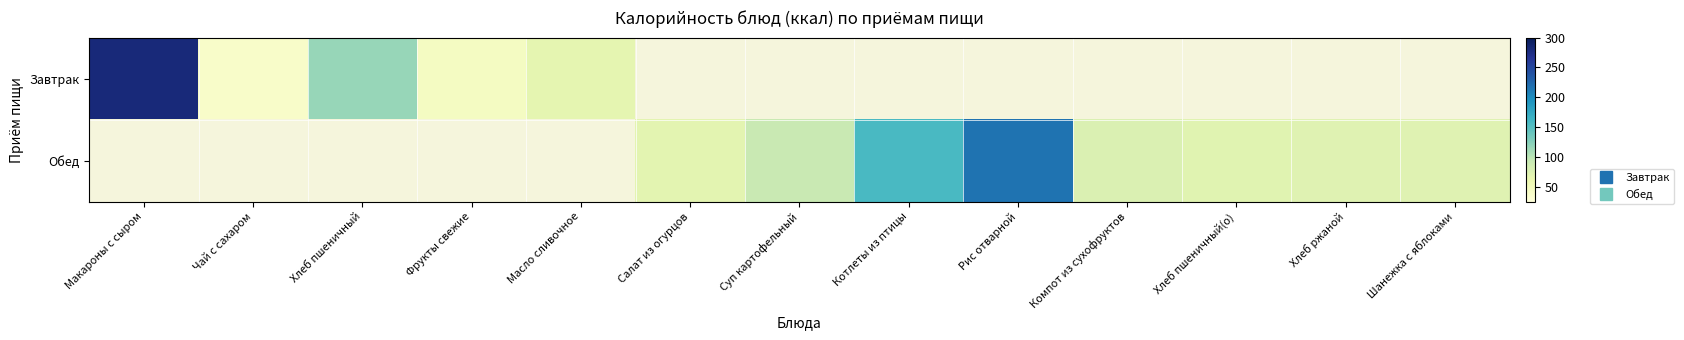

Is it true that Завтрак equals 280.0 at Макароны с сыром?

True